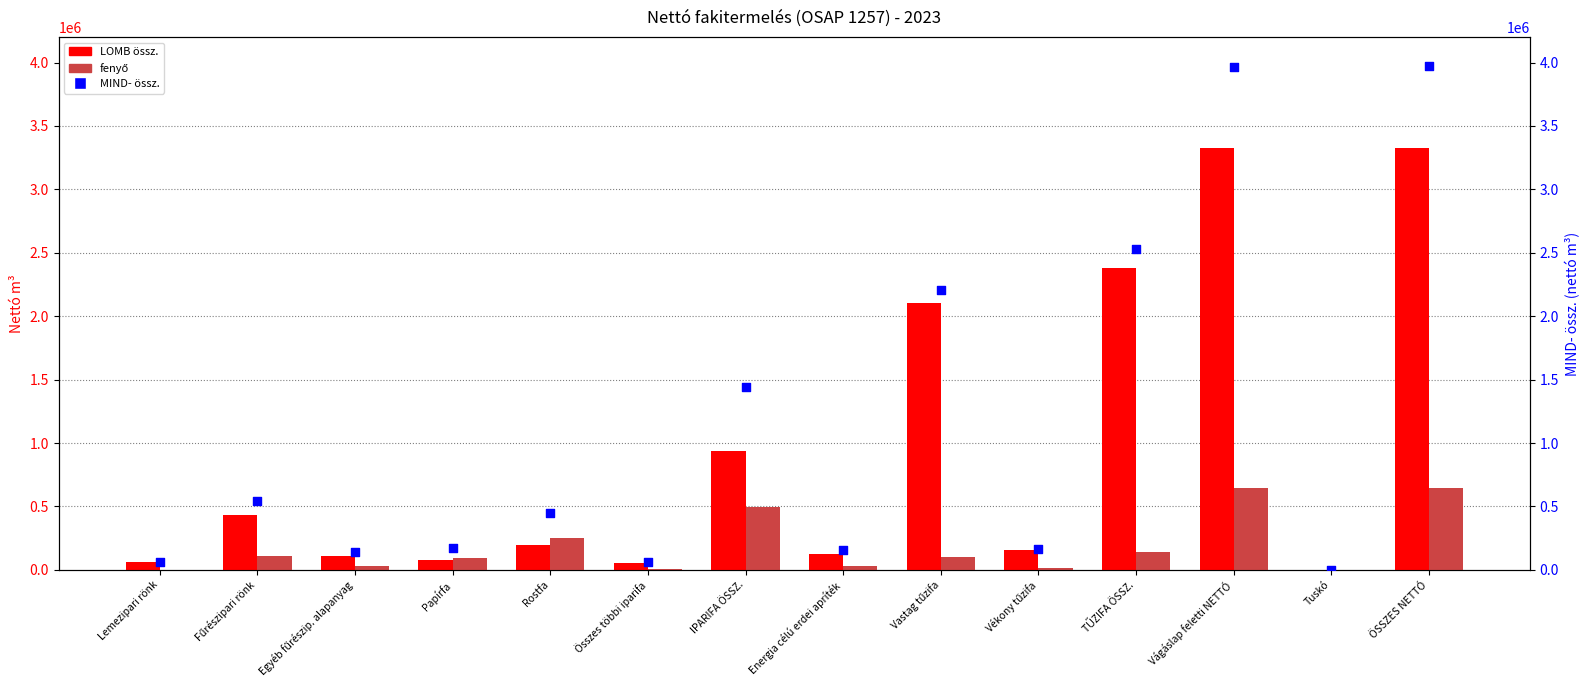

At which category is the sum across all series the highest?

ÖSSZES NETTÓ